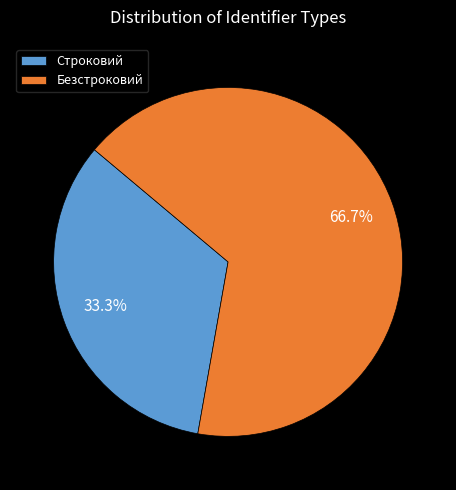

To the nearest percent, what is the difference between the largest and smallest slice percentages?

33%